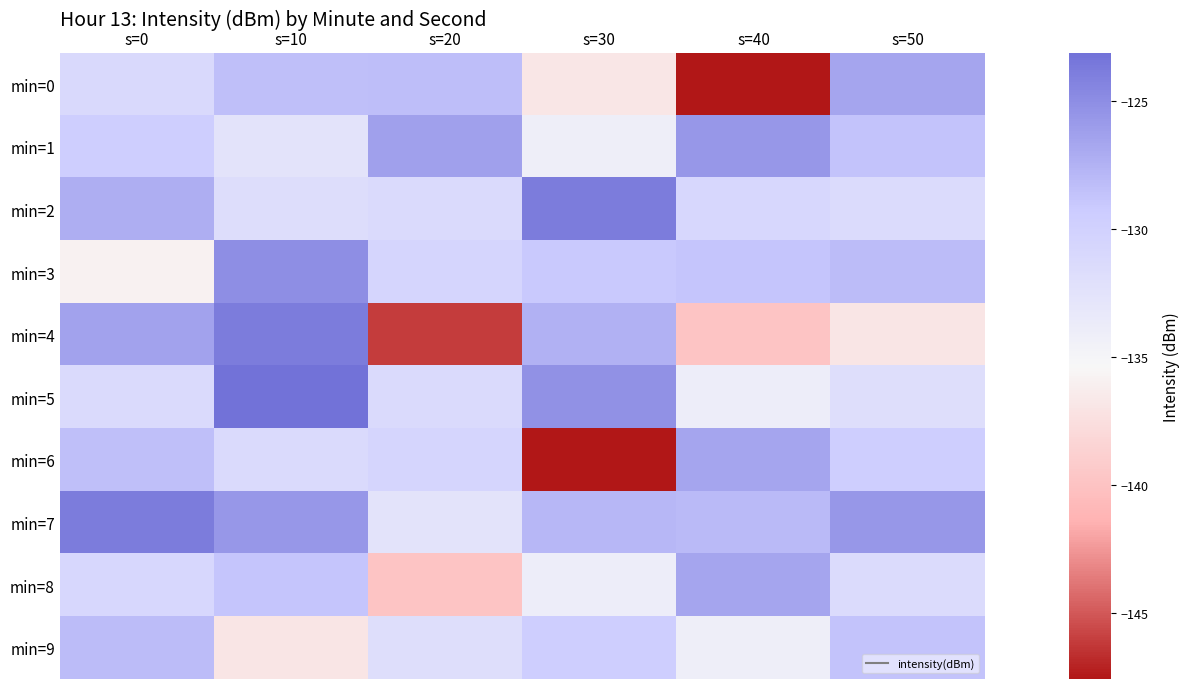

Reading left to right, transcribe all the data shown in this chart.

min=0: s=0=-131.1	s=10=-128.4	s=20=-128.3	s=30=-136.9	s=40=-147.6	s=50=-126.6
min=1: s=0=-129.7	s=10=-132.5	s=20=-126.3	s=30=-134.2	s=40=-125.7	s=50=-128.7
min=2: s=0=-127.3	s=10=-131.7	s=20=-131.3	s=30=-123.9	s=40=-130.8	s=50=-131.4
min=3: s=0=-135.9	s=10=-125.0	s=20=-130.6	s=30=-129.1	s=40=-128.8	s=50=-128.2
min=4: s=0=-126.4	s=10=-123.8	s=20=-146.2	s=30=-127.4	s=40=-139.9	s=50=-136.9
min=5: s=0=-131.3	s=10=-123.1	s=20=-131.2	s=30=-125.3	s=40=-133.9	s=50=-131.9
min=6: s=0=-128.4	s=10=-131.3	s=20=-130.6	s=30=-147.6	s=40=-126.6	s=50=-129.7
min=7: s=0=-123.9	s=10=-125.7	s=20=-132.5	s=30=-127.9	s=40=-128.0	s=50=-125.7
min=8: s=0=-130.8	s=10=-128.8	s=20=-139.9	s=30=-133.9	s=40=-126.6	s=50=-131.4
min=9: s=0=-128.2	s=10=-136.9	s=20=-131.9	s=30=-129.7	s=40=-134.2	s=50=-128.7